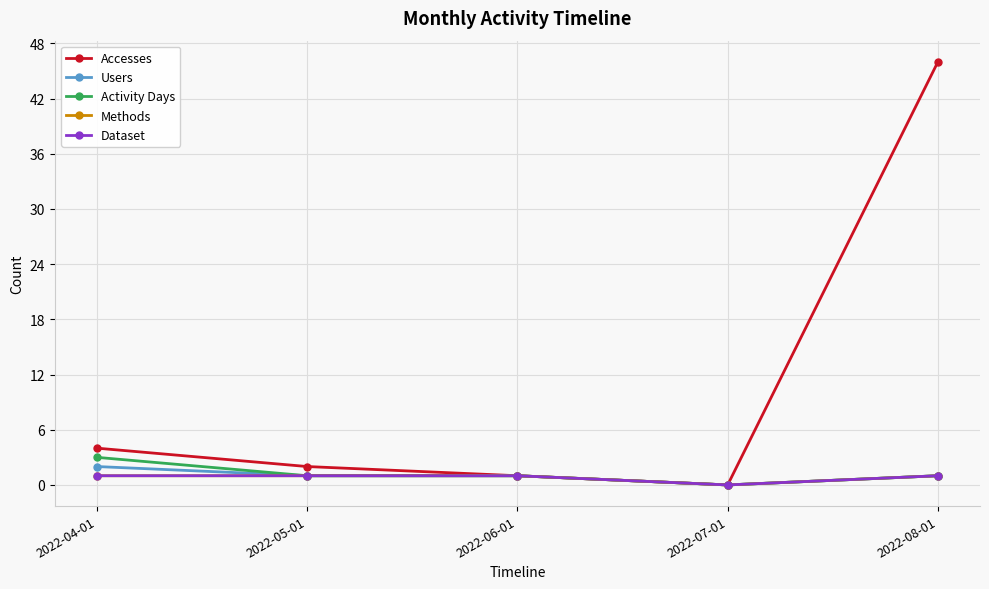

Rank the series at 2022-05-01 from highest to lowest value.

Accesses, Users, Activity Days, Methods, Dataset